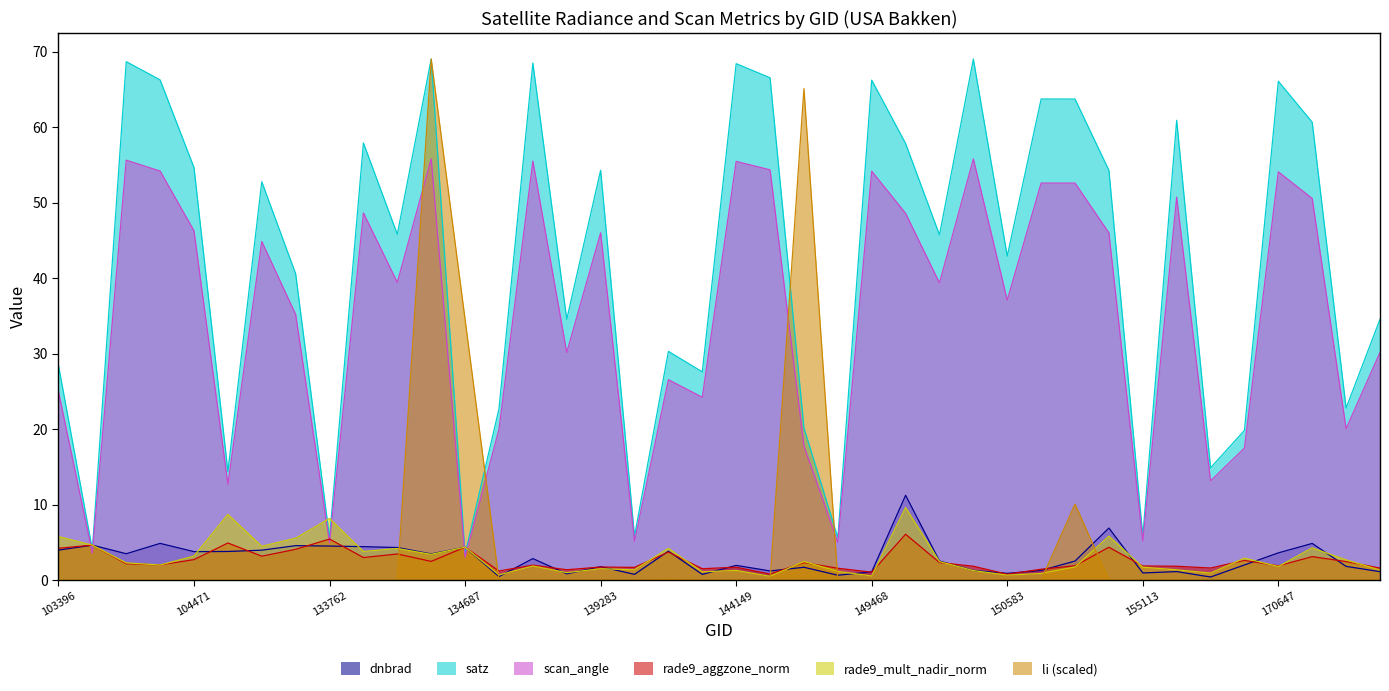

List the labels in order of scan_angle value, largest first.

134492, 150015, 103642, 137916, 144149, 144733, 103988, 149468, 170647, 151465, 154332, 156413, 170999, 134138, 149654, 104471, 139283, 154533, 133209, 134322, 149840, 150583, 133404, 175113, 138492, 140059, 103396, 143752, 174526, 137903, 145924, 170271, 169540, 132847, 155113, 139866, 149262, 133762, 103515, 134687